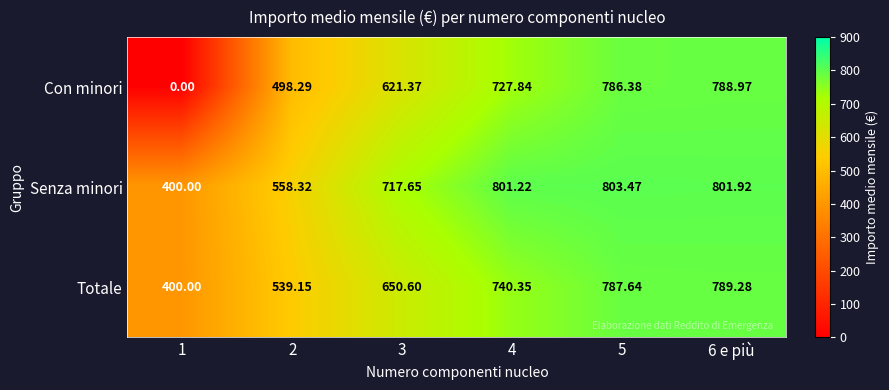

List the series in order of their overall mean, lowest first.

Con minori, Totale, Senza minori